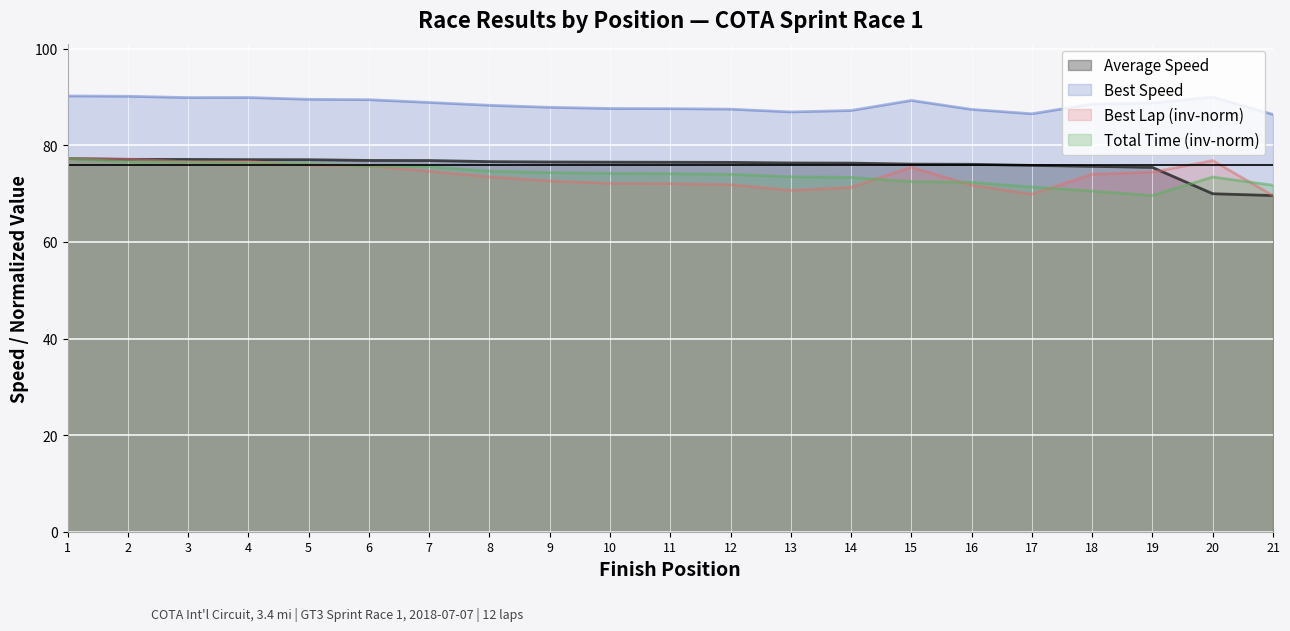

The value of Best Lap time at 9 is 120.2. True or false?

False